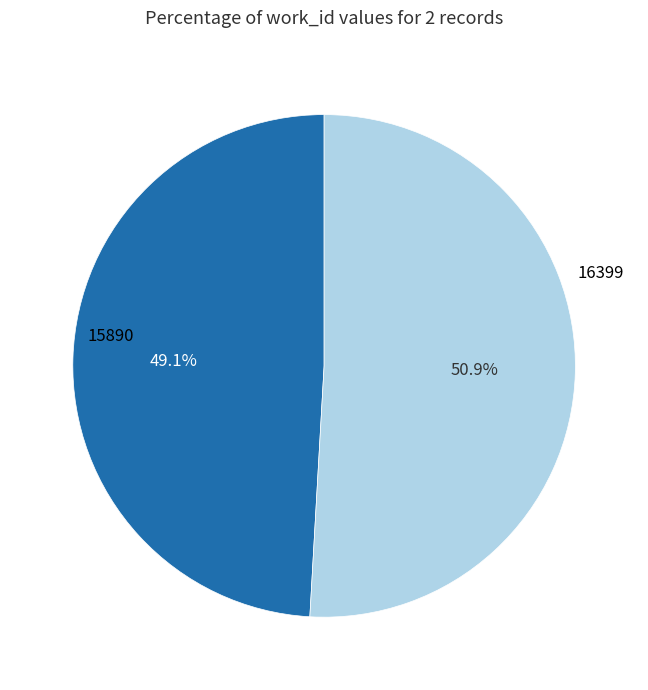

Is the sum of 16399 and 15890 greater than half?

Yes